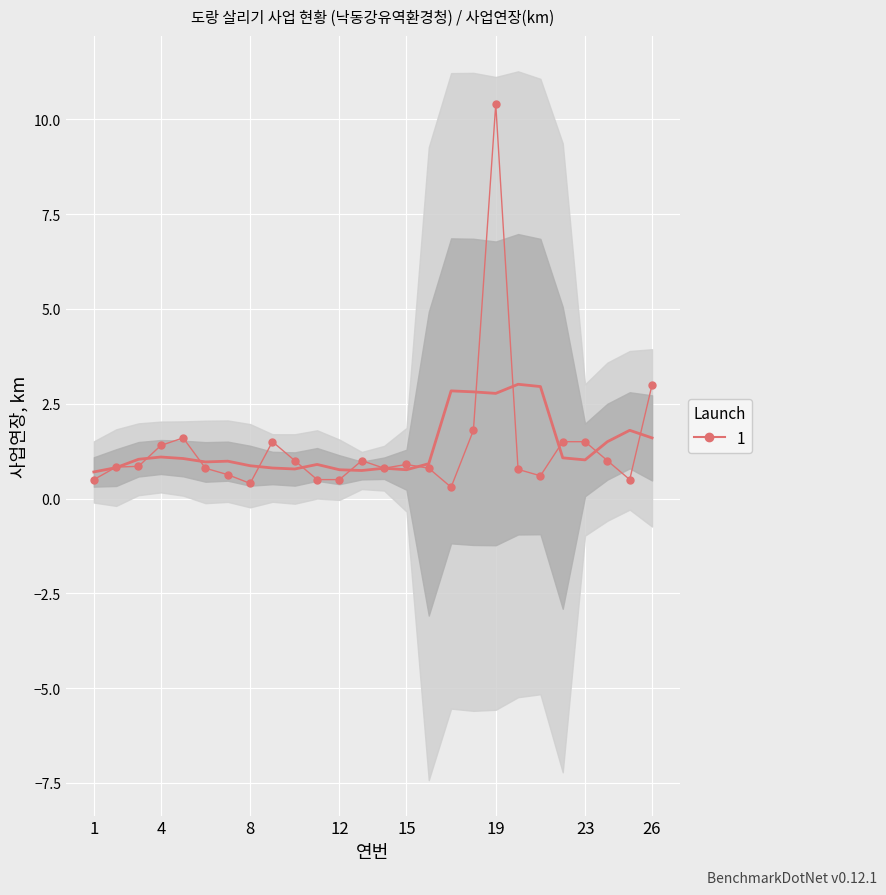

What is the maximum value shown in the chart?

10.4